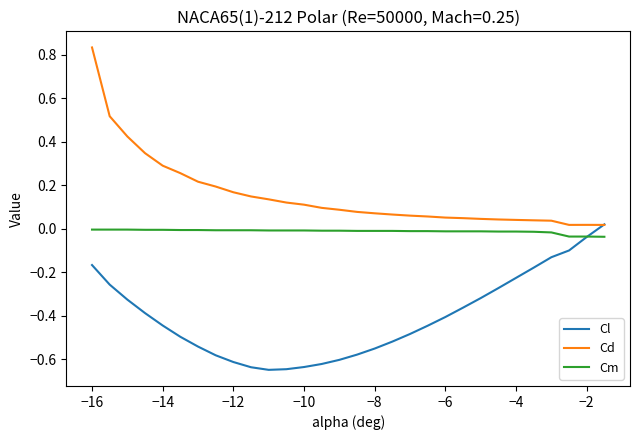

Which series has the largest total across all categories?

Cd